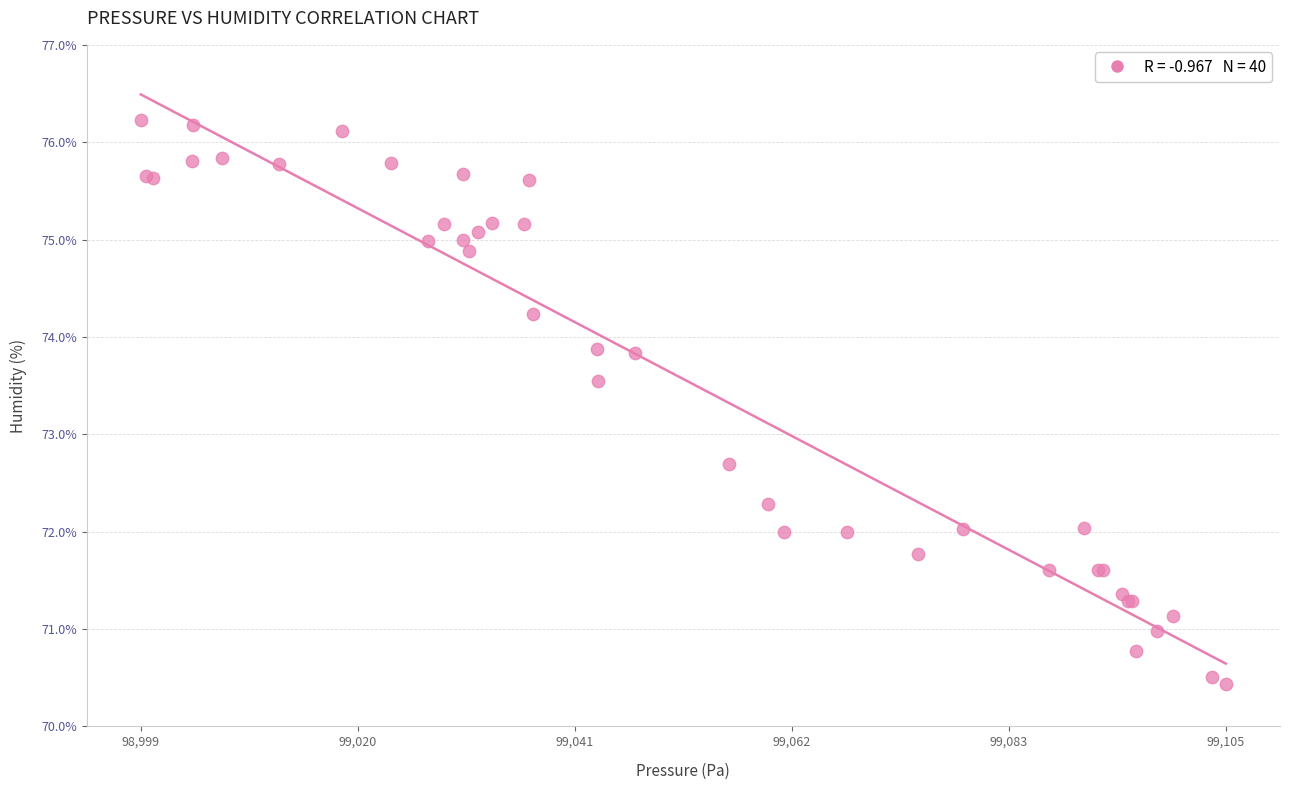

What Y value in the scatter plot is closest to 73?

72.7